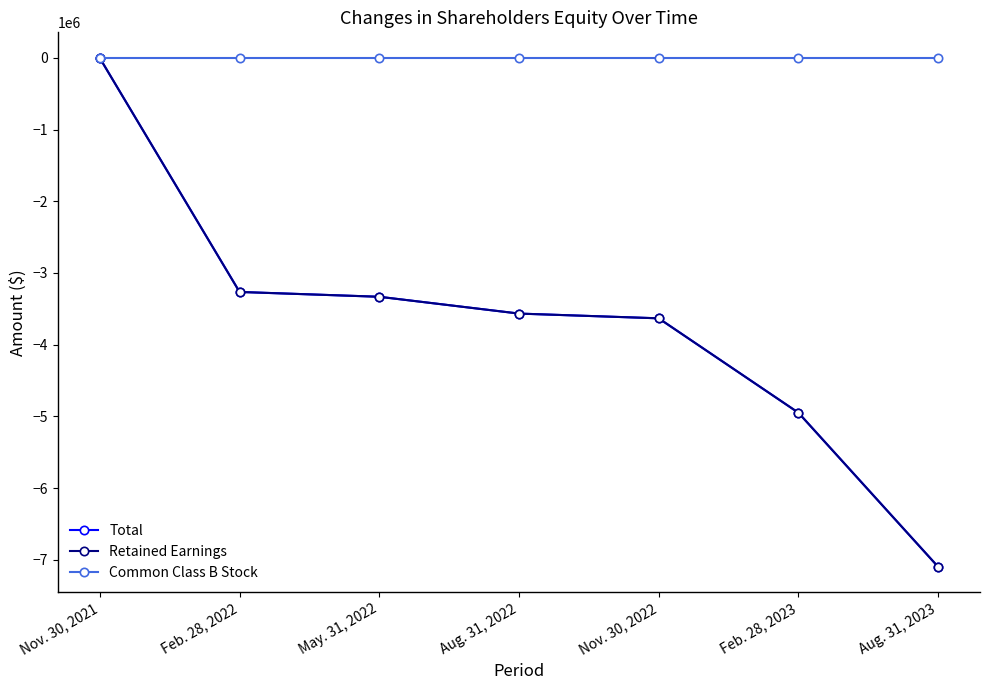

At which category is the sum across all series the highest?

Nov. 30, 2021